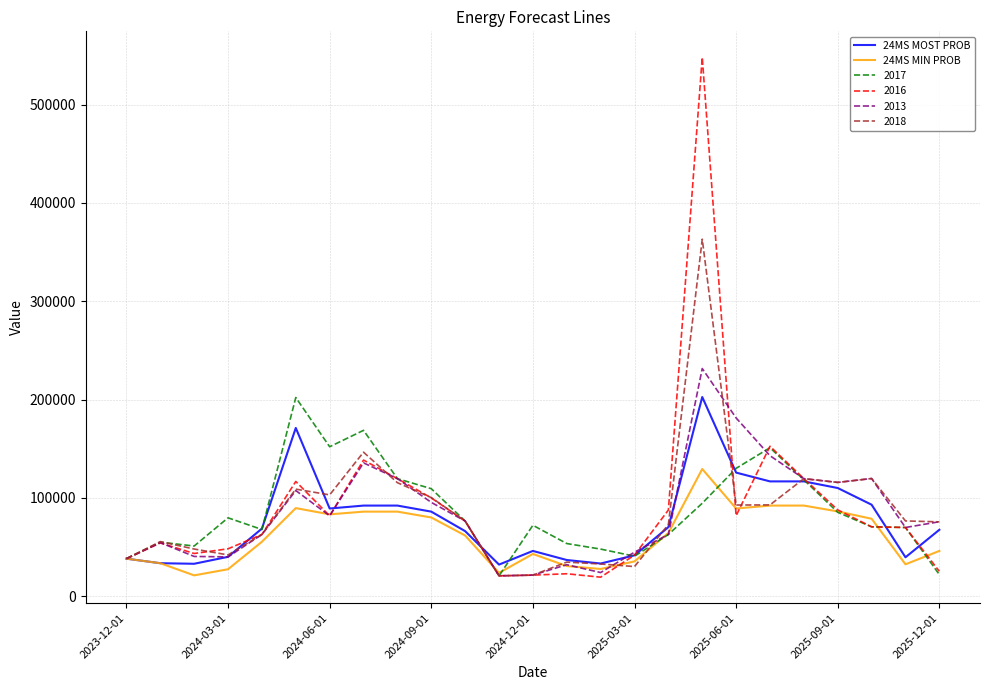

What is the minimum value shown in the chart?

19438.0